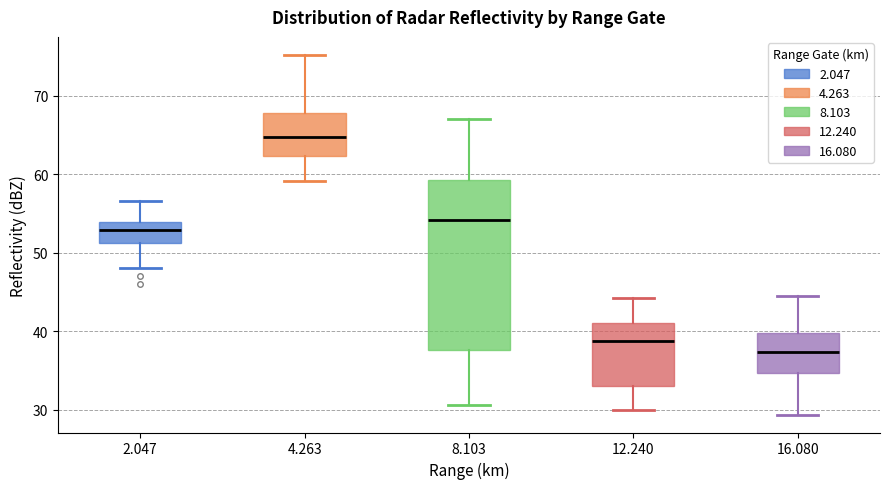

Reading left to right, read every box against the y-axis: the position of its median line, the range the box covers, and the ends of its whiskers. The values are not printed on the chart, so give them approximately, as read against the axis.

2.047: median 53, box 51 to 54, whiskers 48 to 57
4.263: median 65, box 62 to 68, whiskers 59 to 75
8.103: median 54, box 38 to 59, whiskers 31 to 67
12.240: median 39, box 33 to 41, whiskers 30 to 44
16.080: median 37, box 35 to 40, whiskers 29 to 45